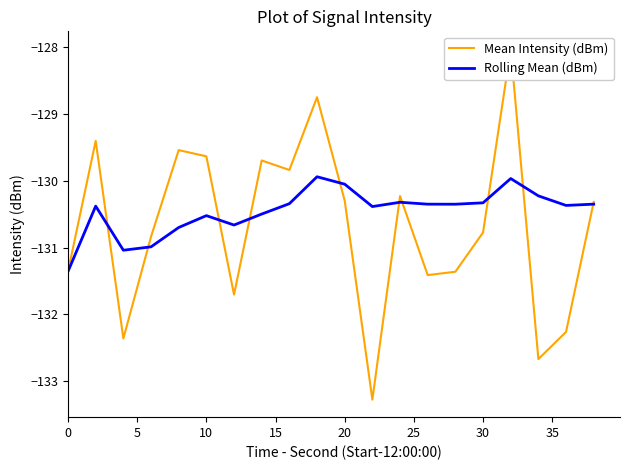

What is the maximum value for Rolling Mean (dBm)?

-129.9